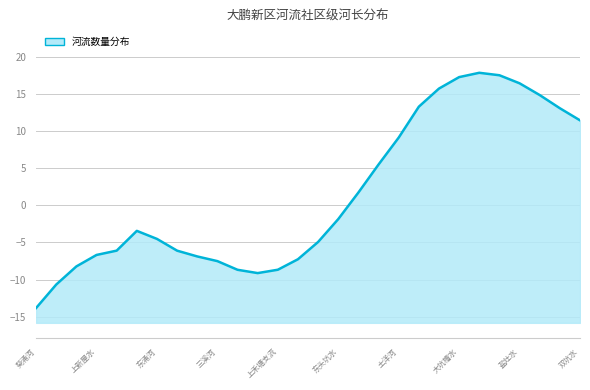

What is the difference between the second highest and minimum values?

31.4